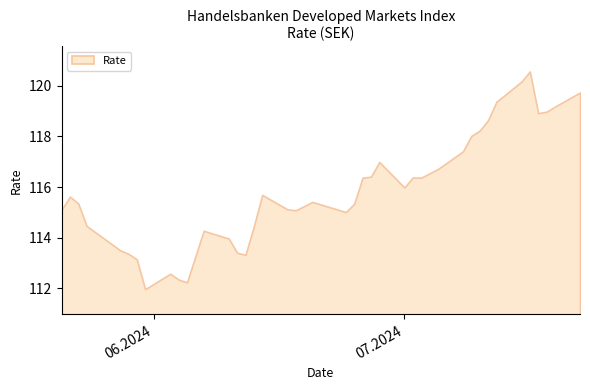

How many interior local peaks (higher than both neighbors) does the data have?

8